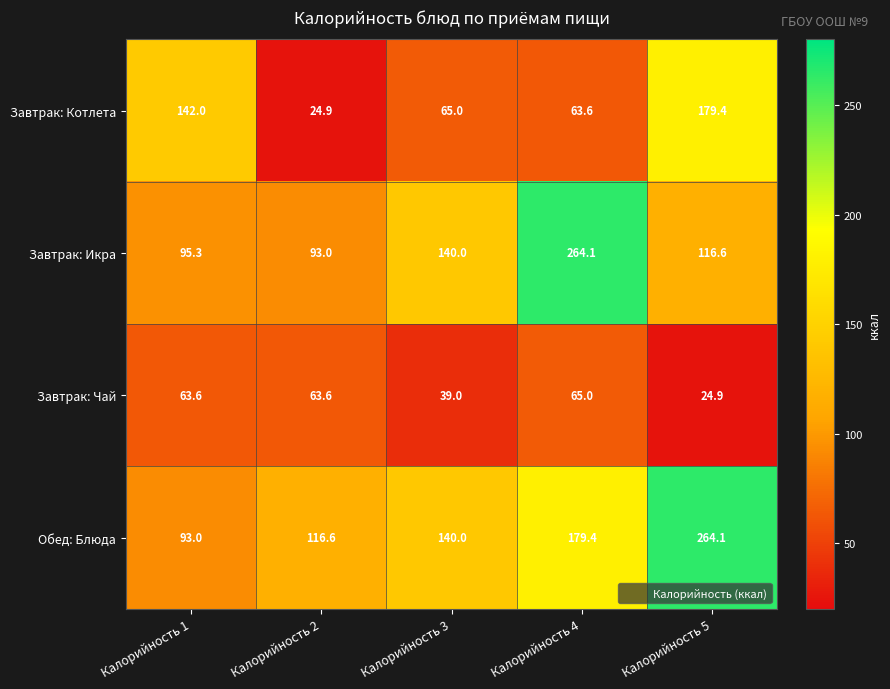

What is the difference between the highest and lowest values at Калорийность 1?

78.4